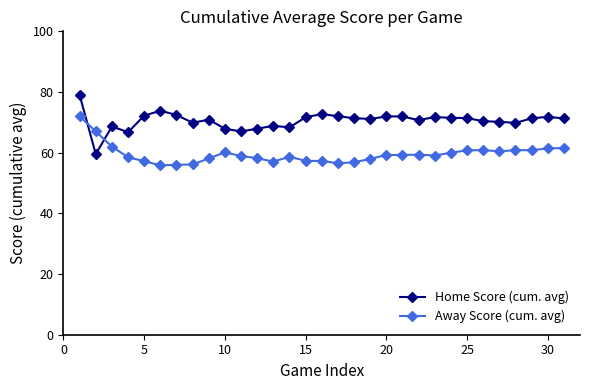

What is the highest value of the Home Score (cum. avg) series?

79.0